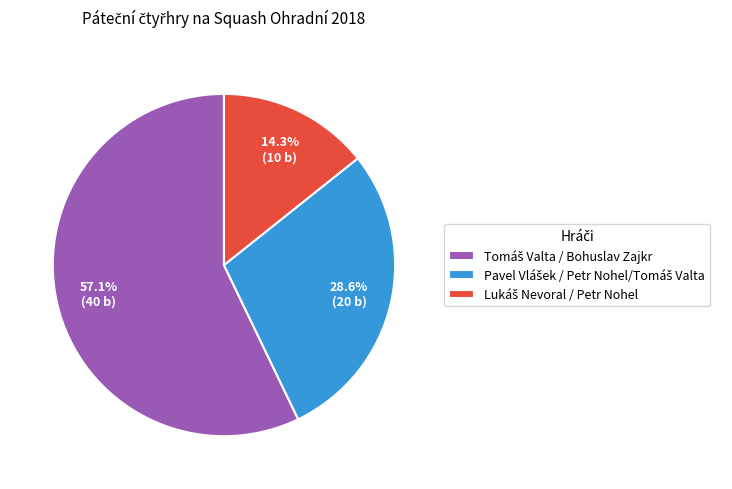

Is there any slice that represents more than half of the pie?

Yes